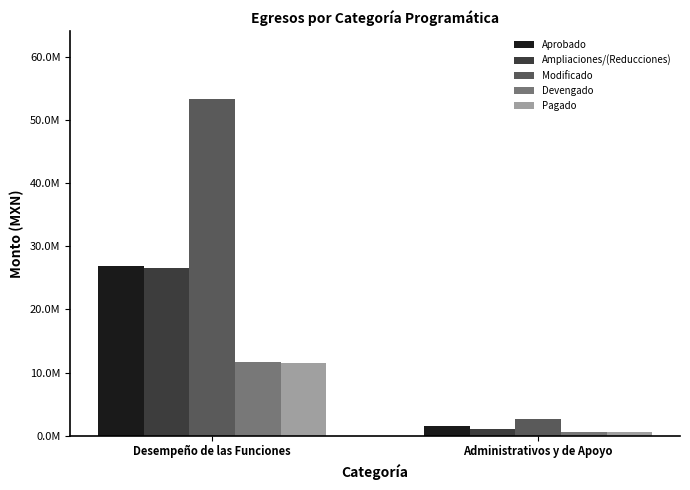

Rank the series by their maximum value, from lowest to highest.

Pagado, Devengado, Ampliaciones/(Reducciones), Aprobado, Modificado